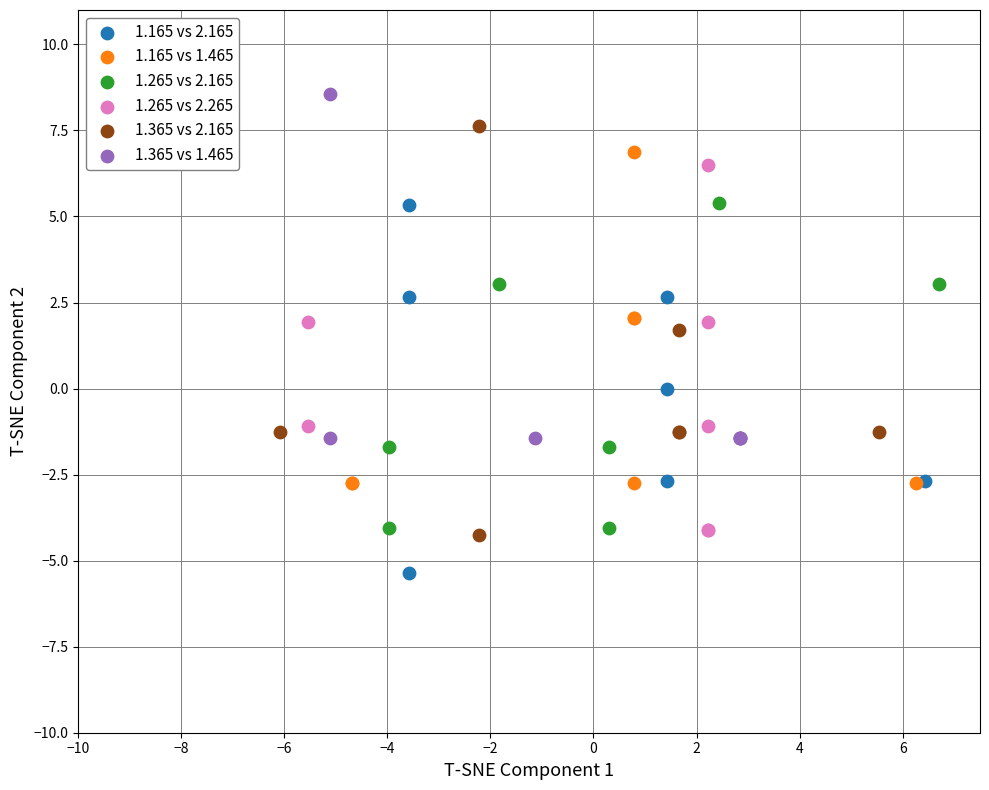

Which series reaches the minimum Y coordinate?

1.165 vs 2.165